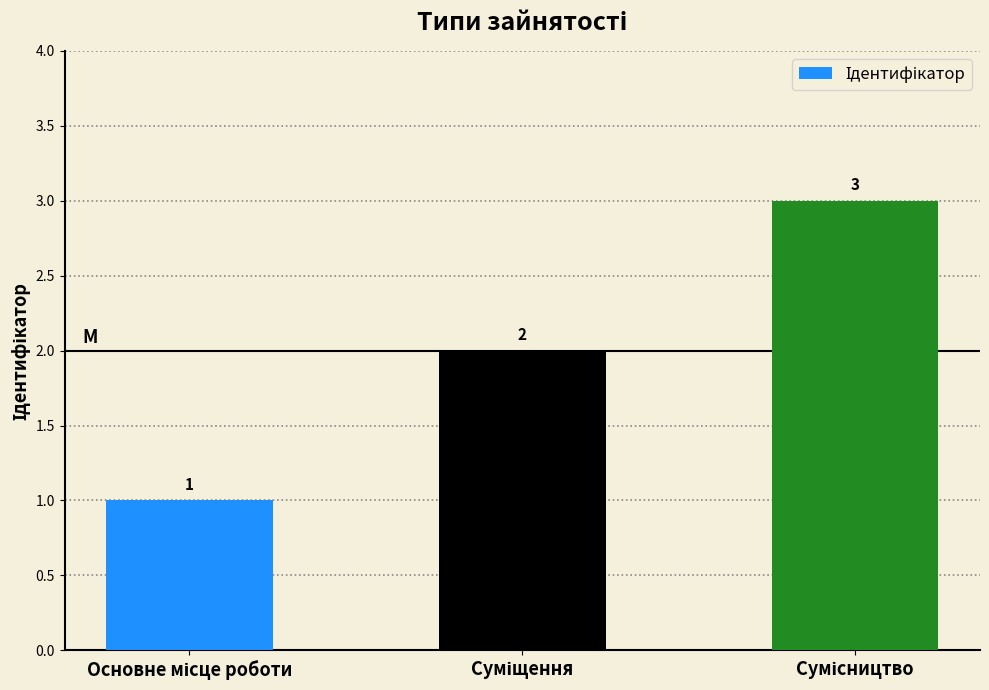

What is the value of the 3rd bar from the left?

3